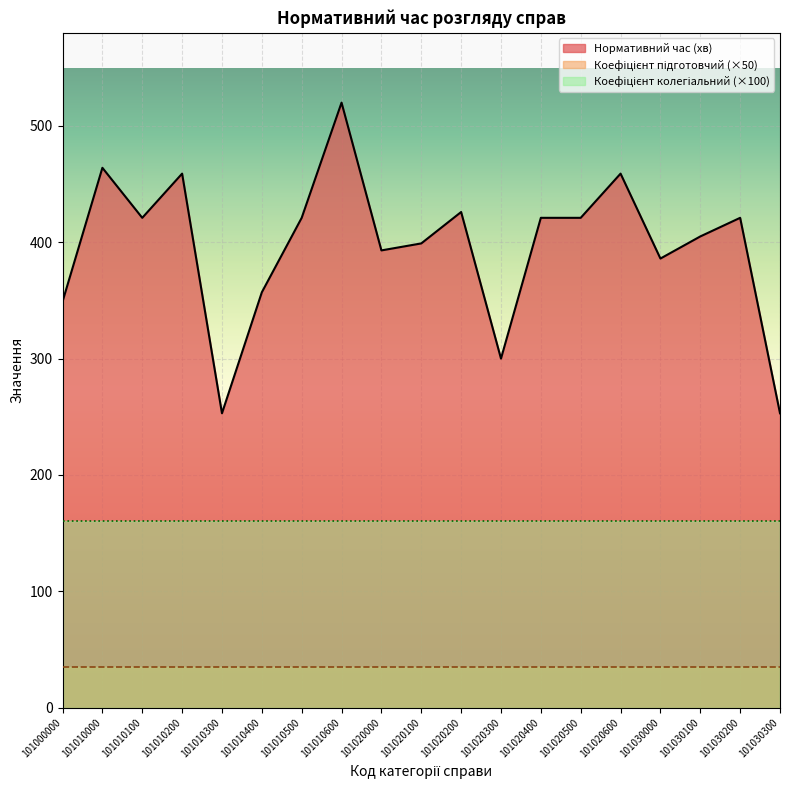

Reading left to right, list all the values displayed in this chart.

Нормативний час (хв): 101000000=349.0	101010000=464.0	101010100=421.0	101010200=459.0	101010300=253.0	101010400=357.0	101010500=421.0	101010600=520.0	101020000=393.0	101020100=399.0	101020200=426.0	101020300=300.0	101020400=421.0	101020500=421.0	101020600=459.0	101030000=386.0	101030100=405.0	101030200=421.0	101030300=253.0
Коефіцієнт підготовчий: 101000000=0.7	101010000=0.7	101010100=0.7	101010200=0.7	101010300=0.7	101010400=0.7	101010500=0.7	101010600=0.7	101020000=0.7	101020100=0.7	101020200=0.7	101020300=0.7	101020400=0.7	101020500=0.7	101020600=0.7	101030000=0.7	101030100=0.7	101030200=0.7	101030300=0.7
Коефіцієнт колегіальний: 101000000=1.6	101010000=1.6	101010100=1.6	101010200=1.6	101010300=1.6	101010400=1.6	101010500=1.6	101010600=1.6	101020000=1.6	101020100=1.6	101020200=1.6	101020300=1.6	101020400=1.6	101020500=1.6	101020600=1.6	101030000=1.6	101030100=1.6	101030200=1.6	101030300=1.6